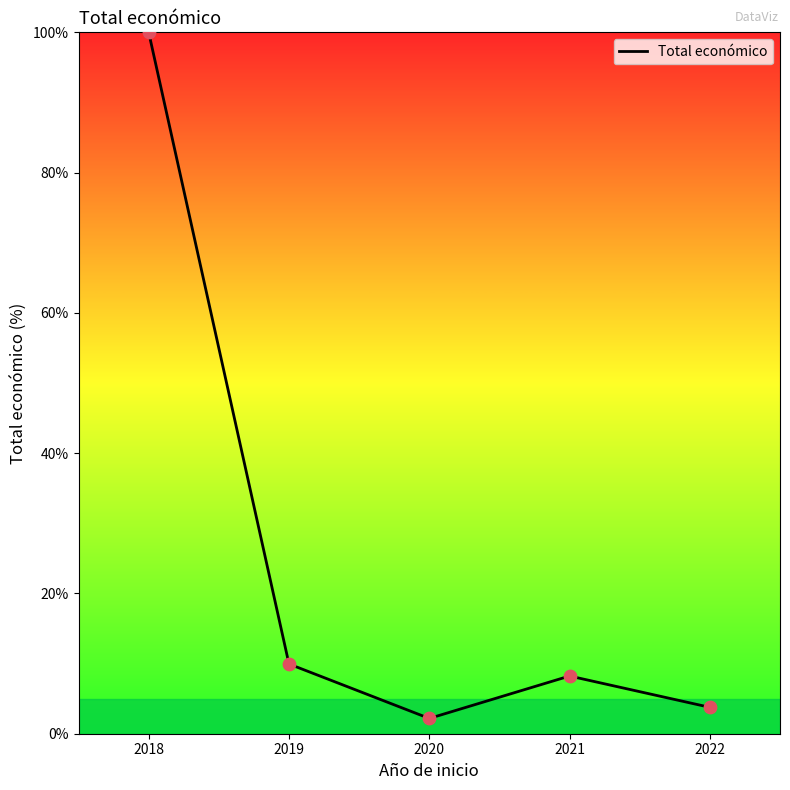

What is the ratio of the value at 2020 to the value at 2021?

0.3